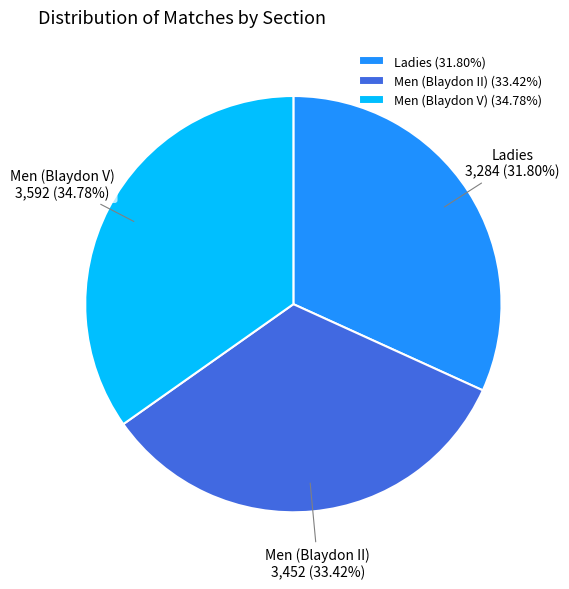

Which slice is the smallest?

Ladies